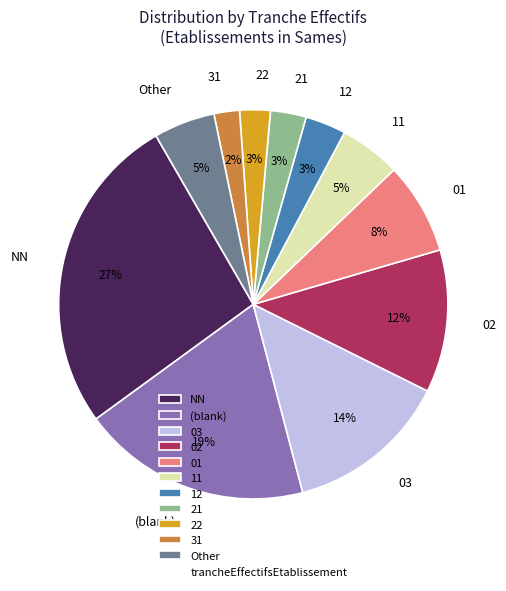

Between 03 and 21, which is larger?

03